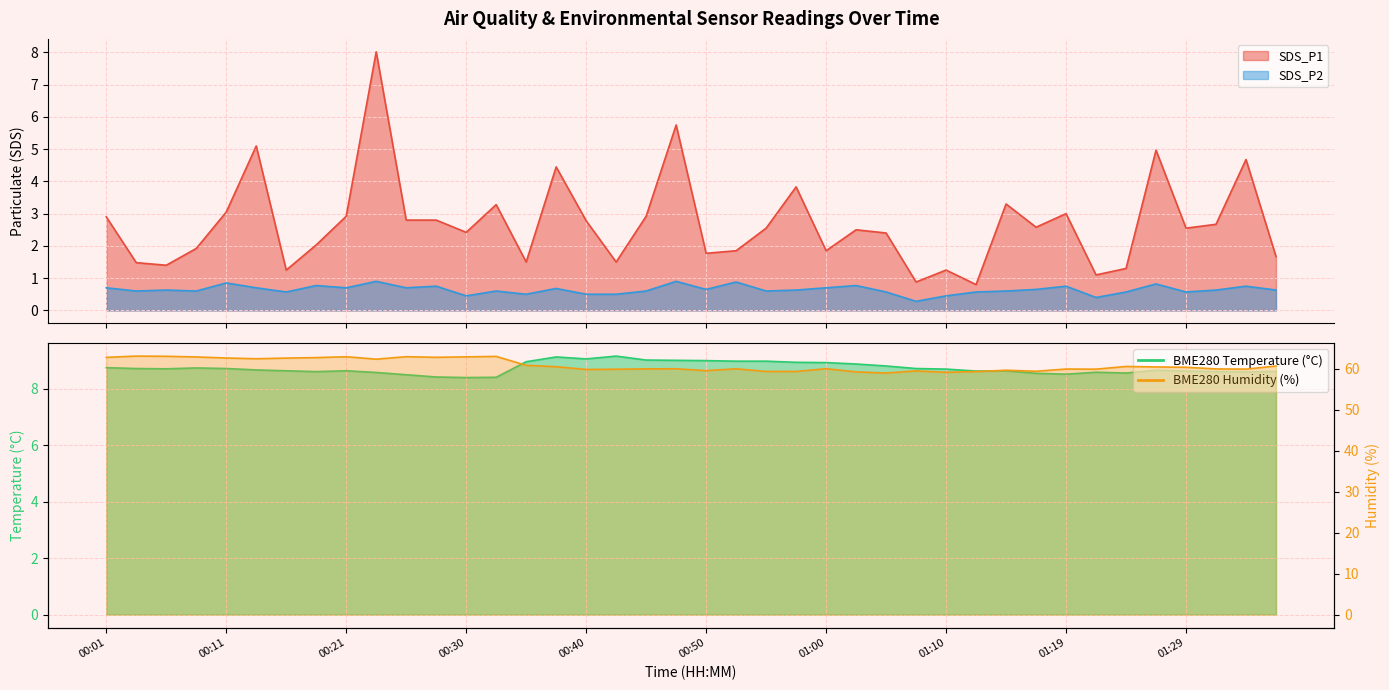

Which category has the lowest value in the SDS_P2 series?

01:07